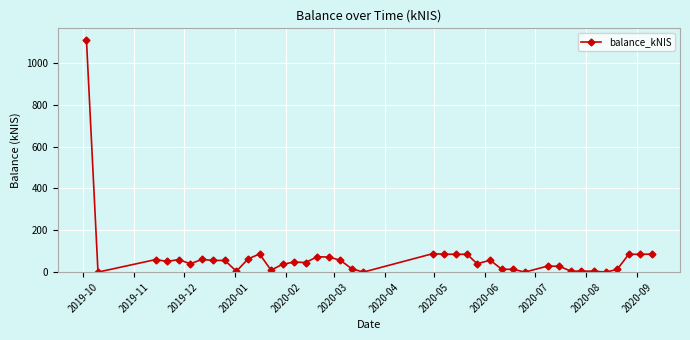

True or false: there are more than 1 points higher than both neighbors.

True